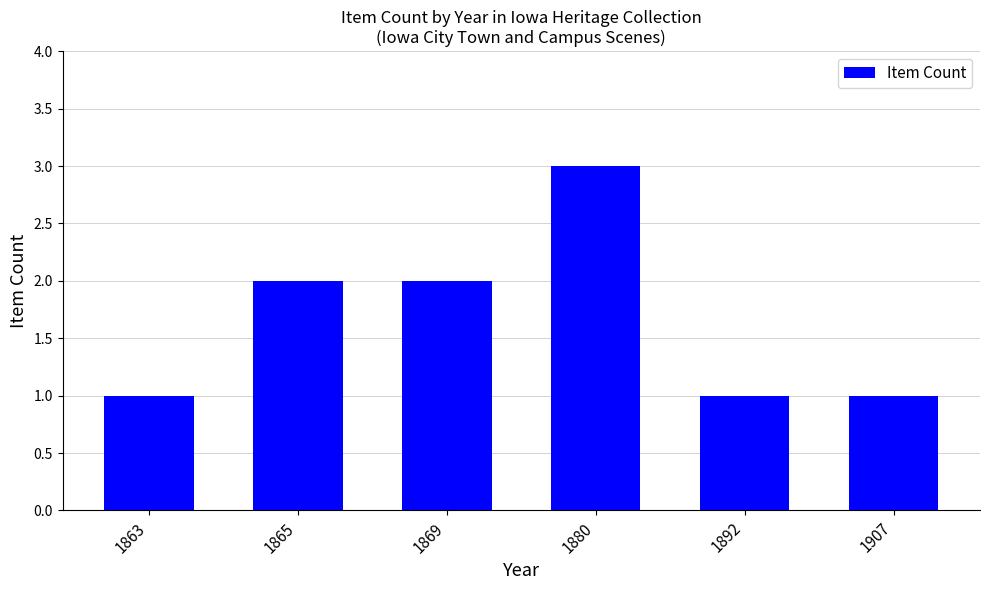

Reading right to left, list all the values displayed in this chart.

1	1	3	2	2	1